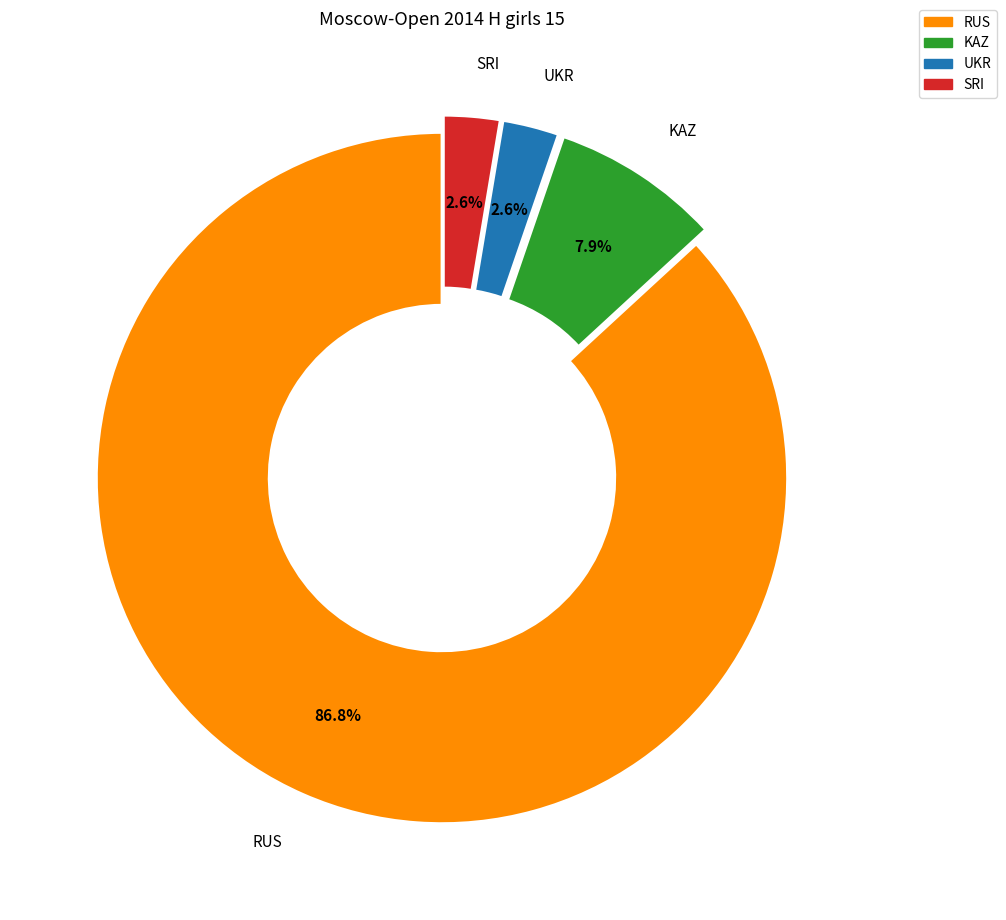

Is RUS the majority of the pie?

Yes